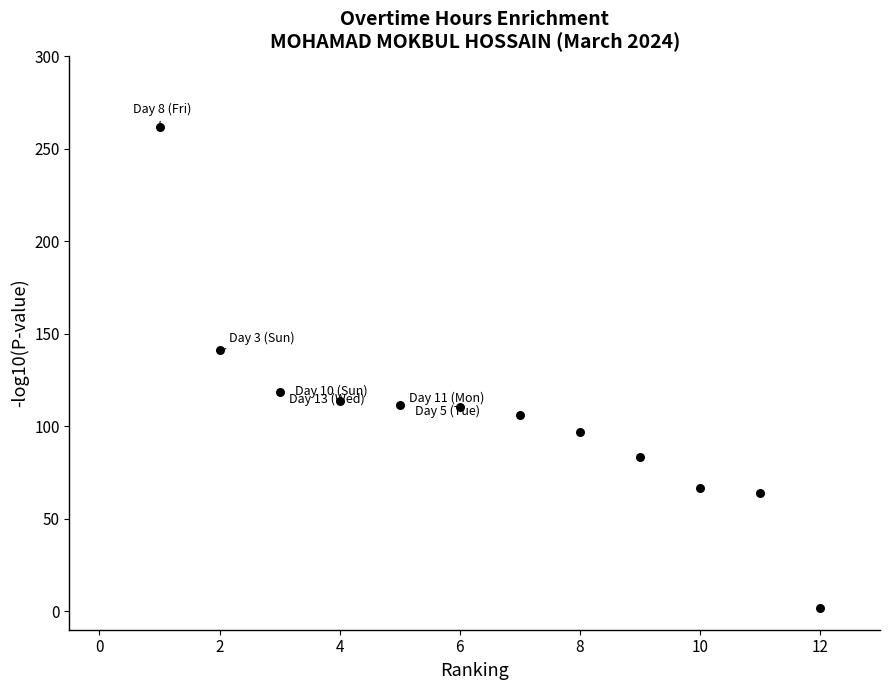

What is the average Y value?

106.4